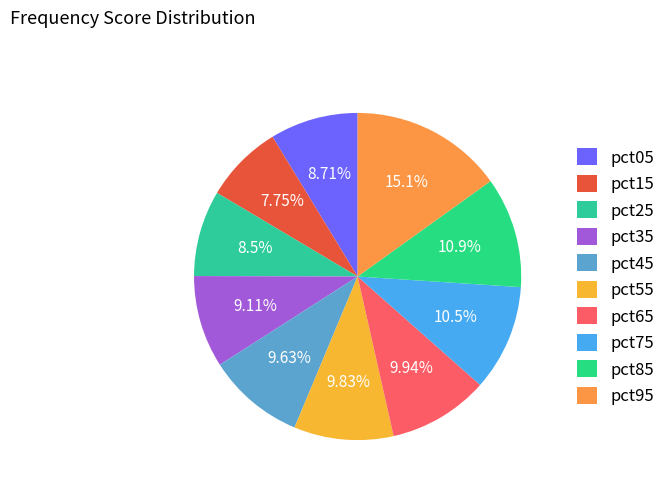

What portion of the pie excludes pct15?

92.3%